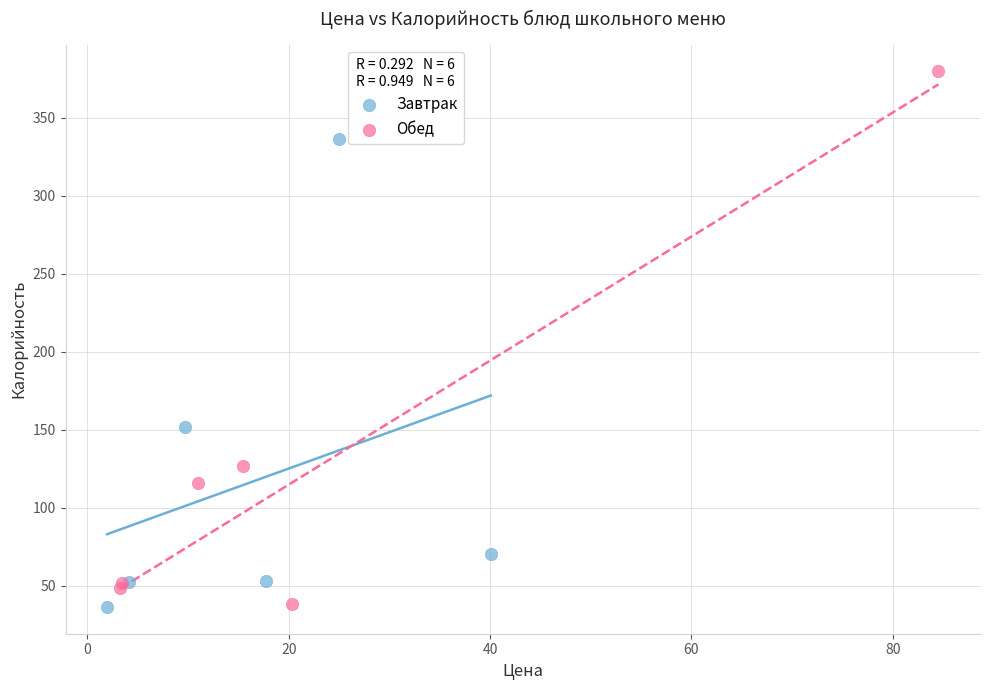

What are all the series names shown in the legend?

Завтрак, Обед